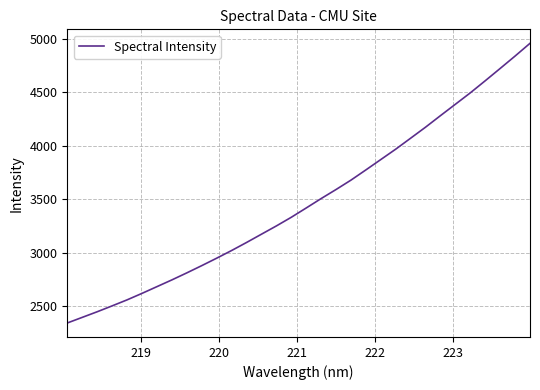

How many lines are shown in the chart?

1